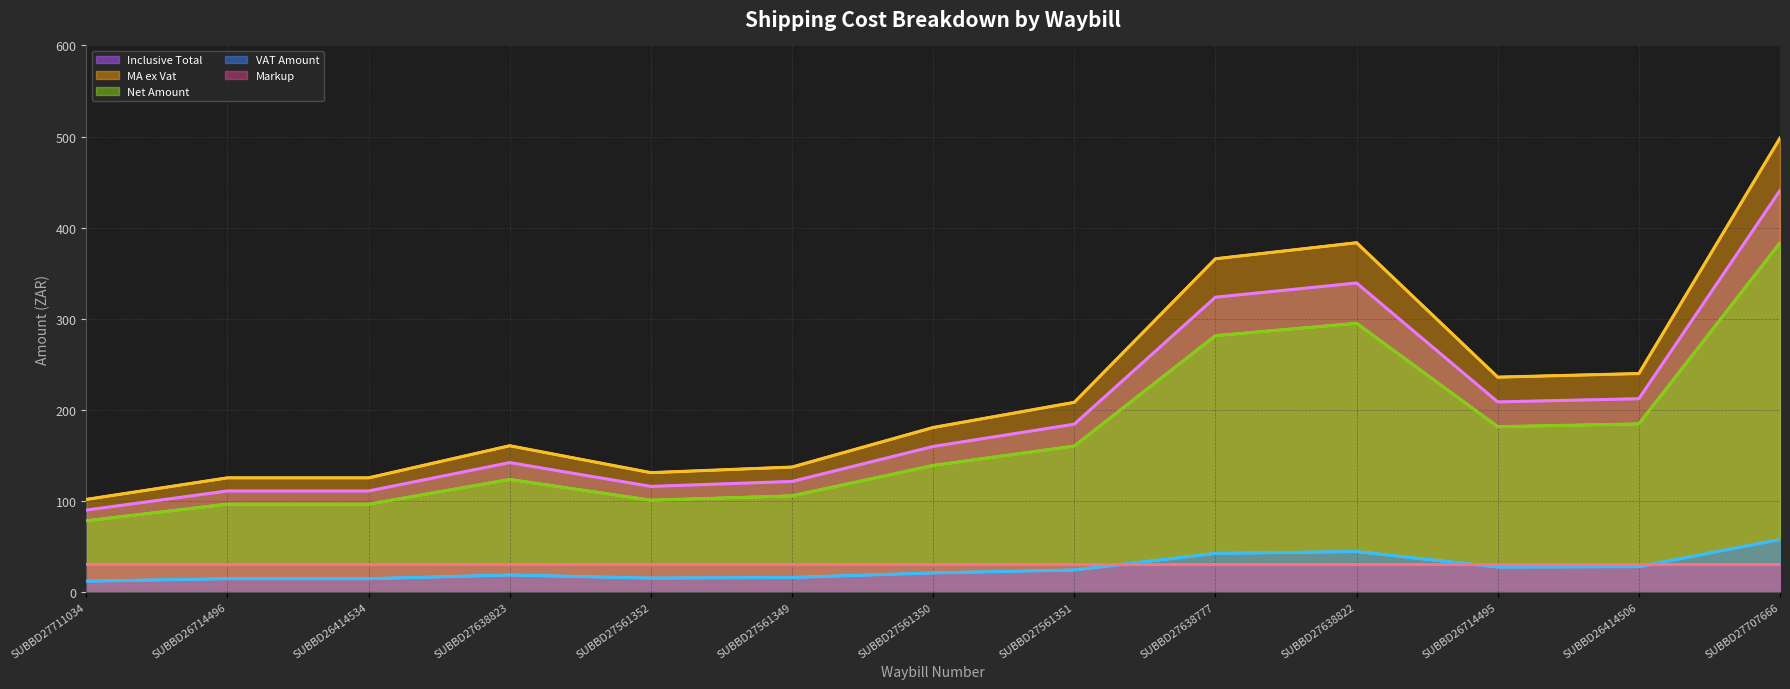

At how many categories does at least one series exceed 461?

1